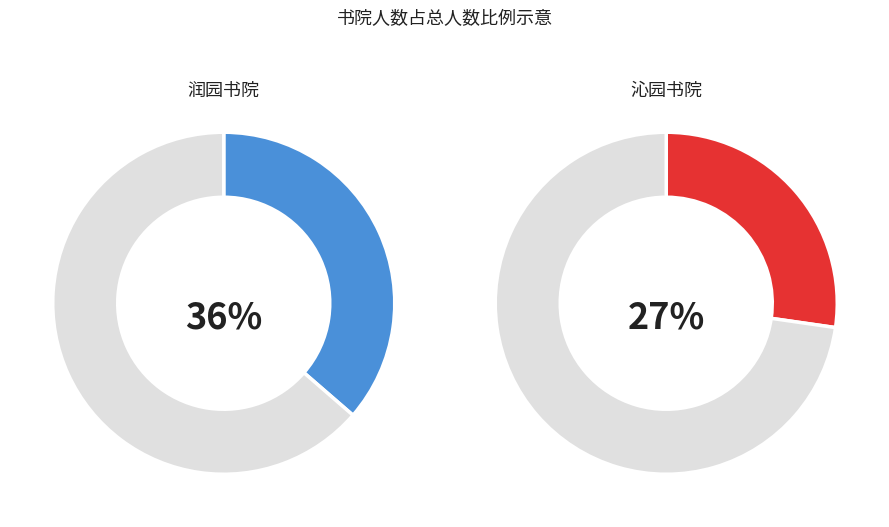

True or false: 润园书院 accounts for 4% of the total.

False